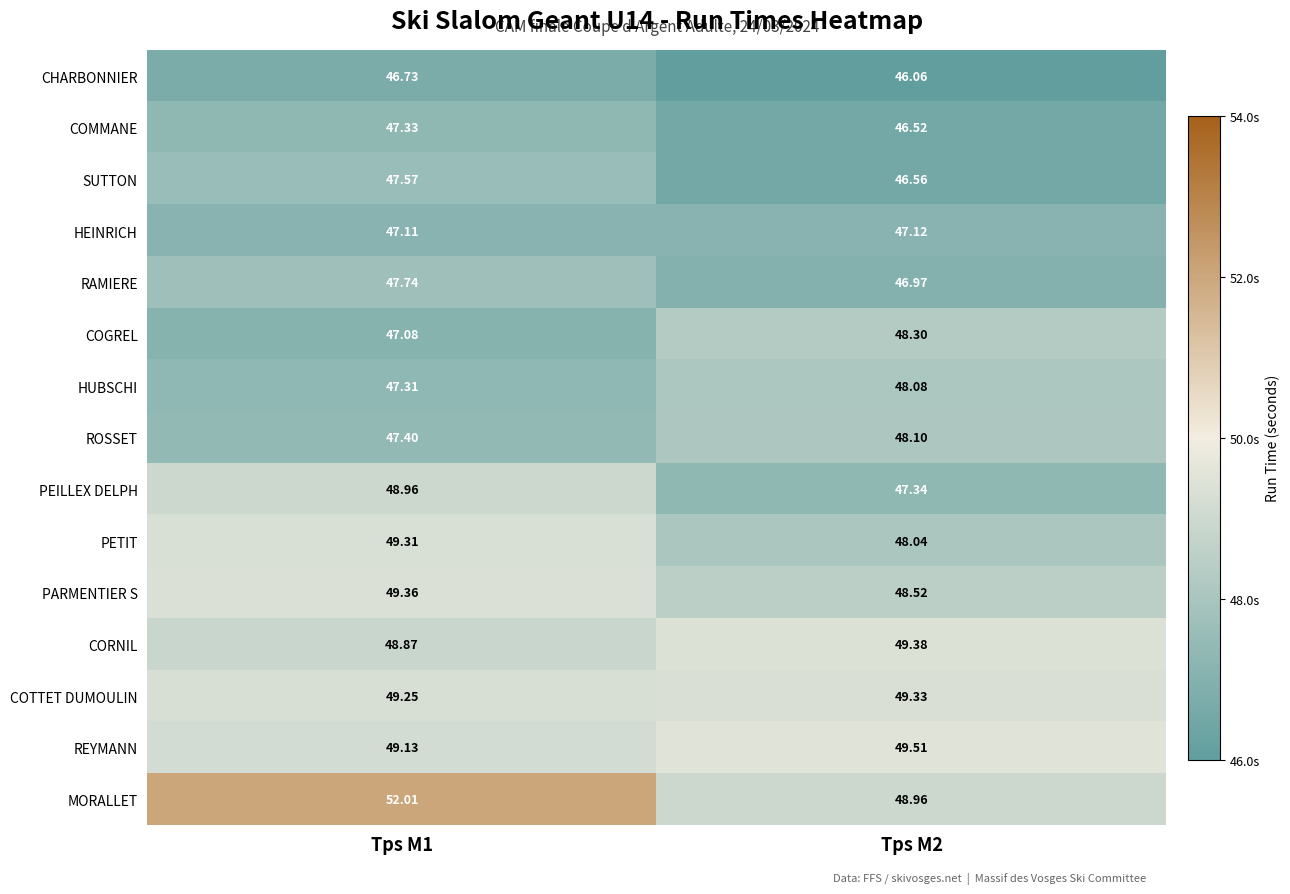

Which series has the largest total across all categories?

MORALLET